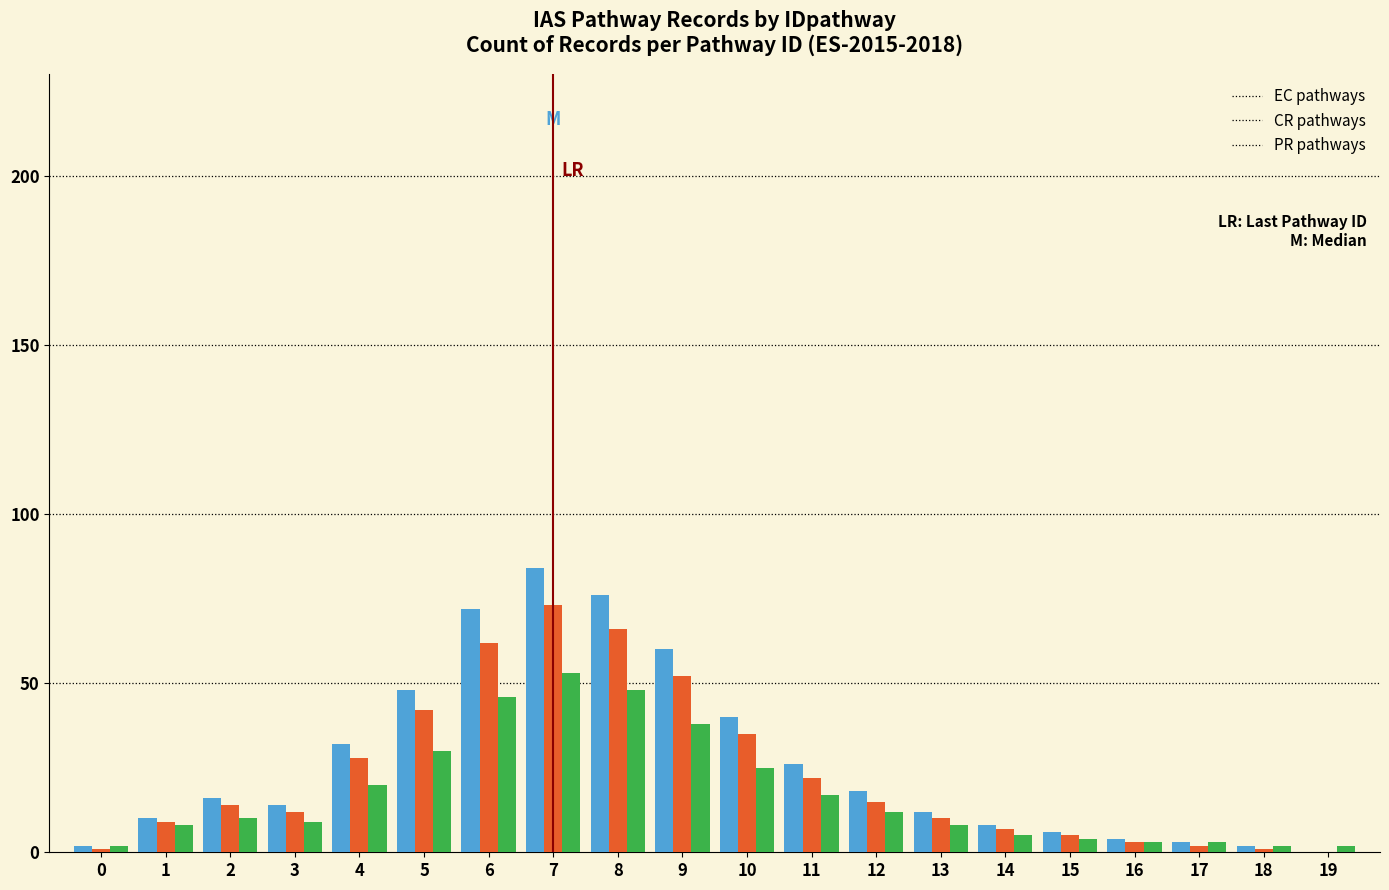

What is the highest value of the PR pathways series?

53